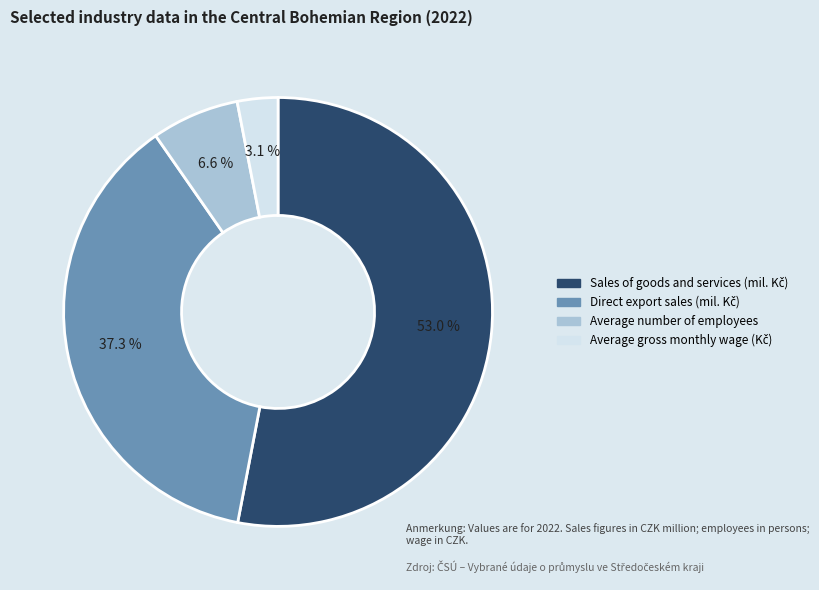

Is there any slice that represents more than half of the pie?

Yes